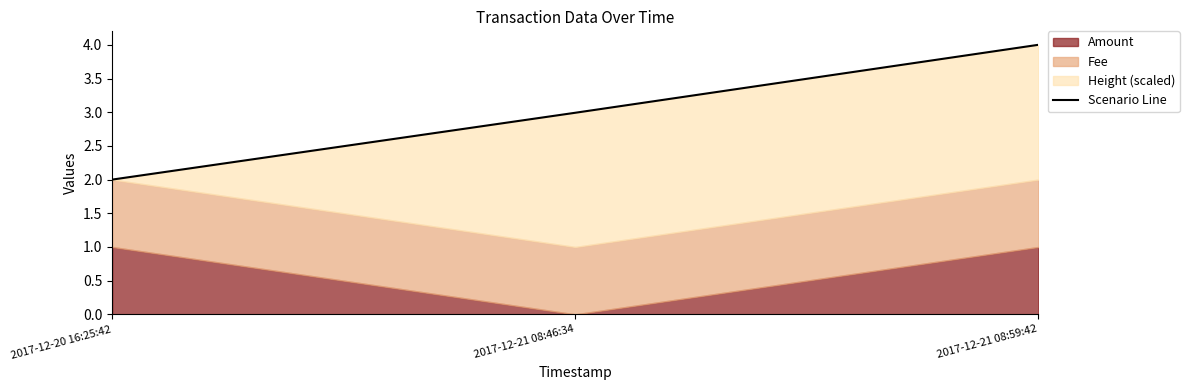

Reading right to left, extract all data points from this chart.

4.0	3.0	2.0